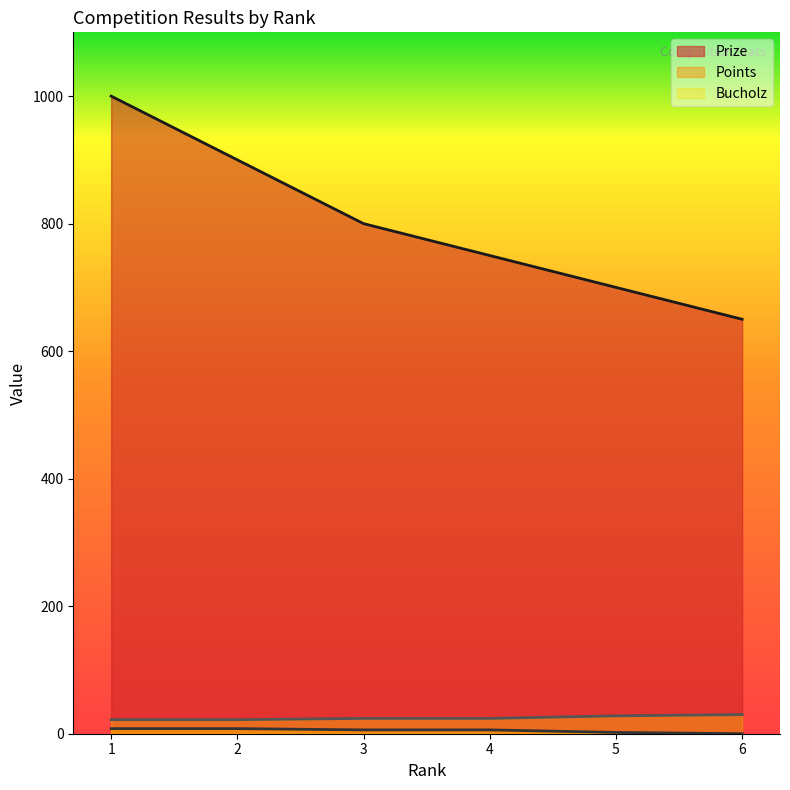

How many Bucholz values are between 22 and 28?

5